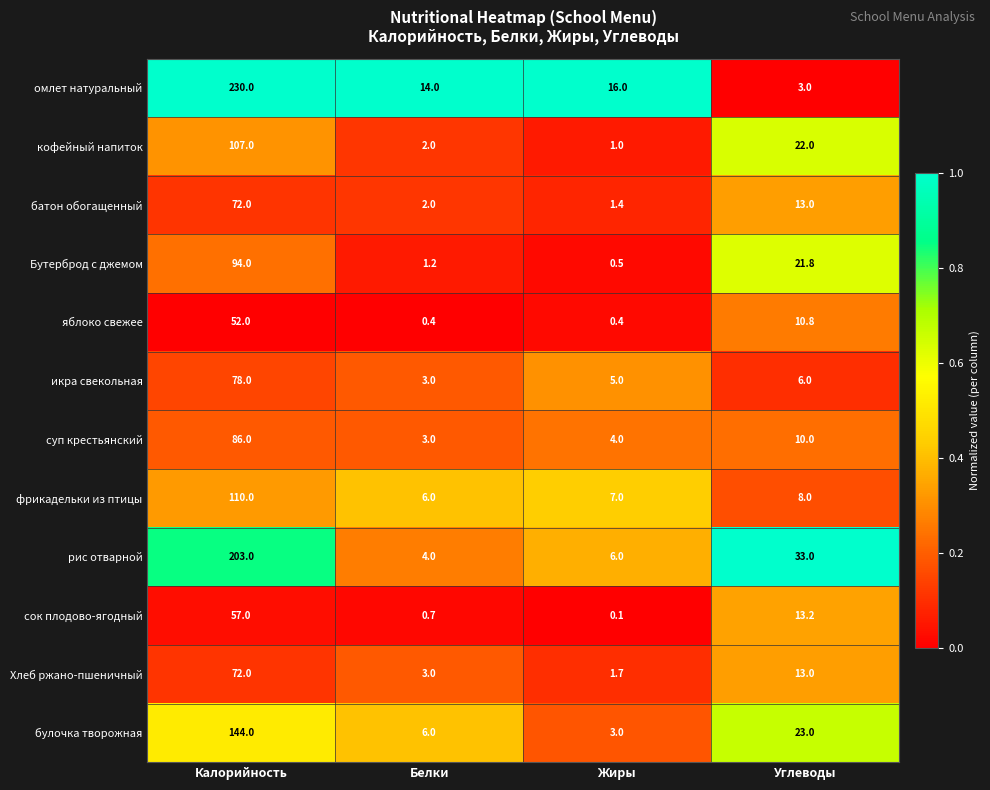

What is the average value of the Бутерброд с джемом series?

29.4